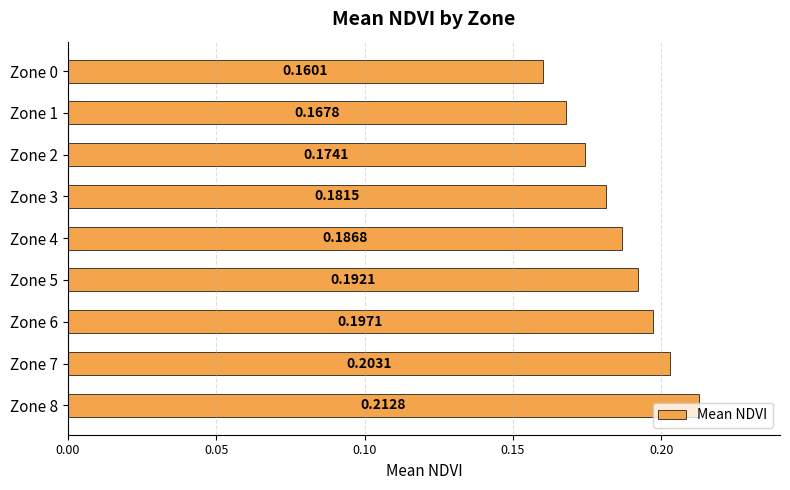

List the labels in order of value, smallest first.

Zone 0, Zone 1, Zone 2, Zone 3, Zone 4, Zone 5, Zone 6, Zone 7, Zone 8